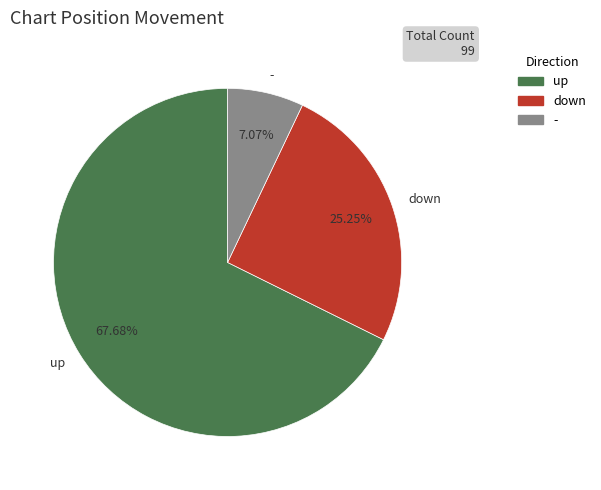

Does - account for over 50% of the chart?

No